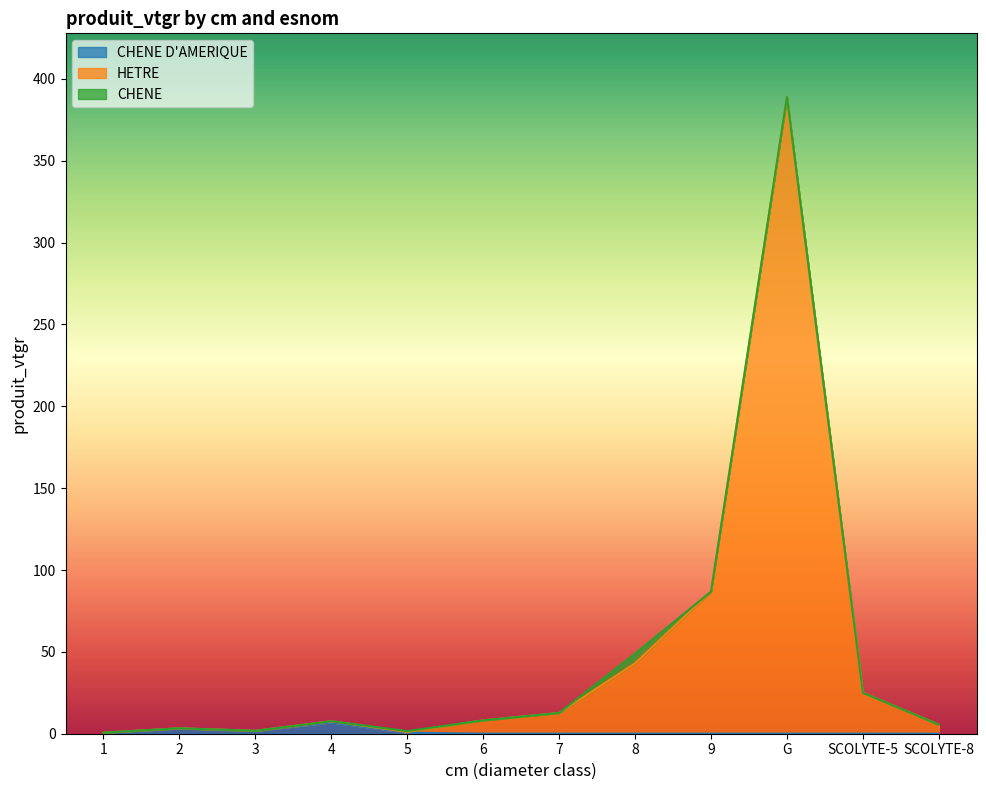

How many data points in CHENE D'AMERIQUE are above 0?

5